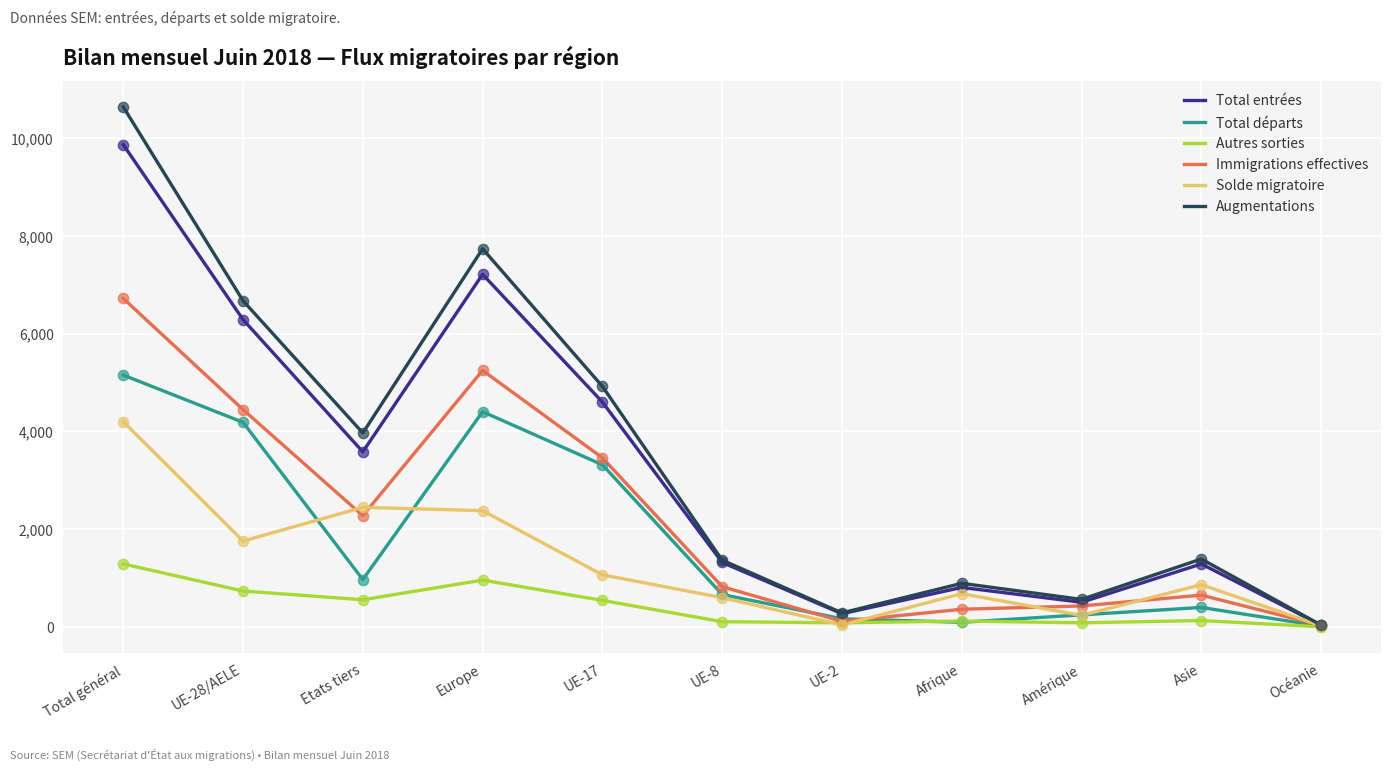

At which category is the sum across all series the highest?

Total général